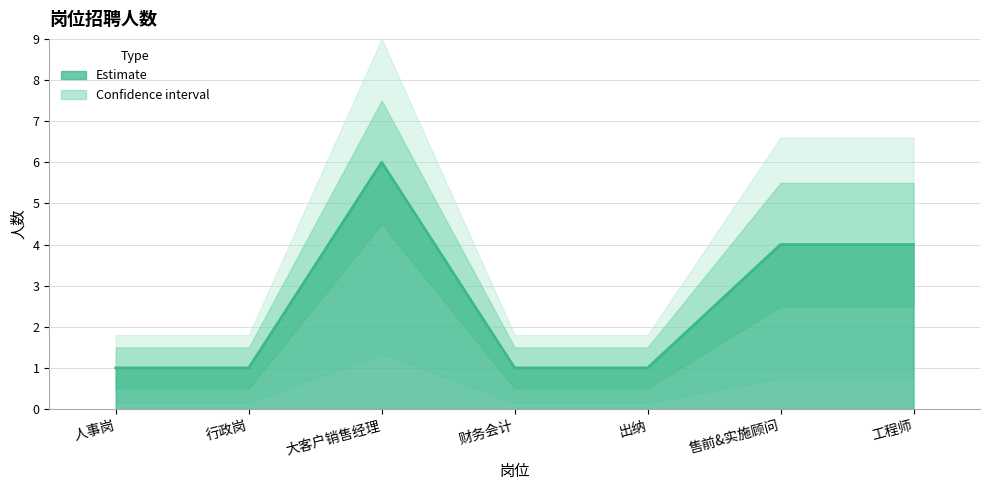

What value does the 人数_lower series have at 人事岗?

0.5